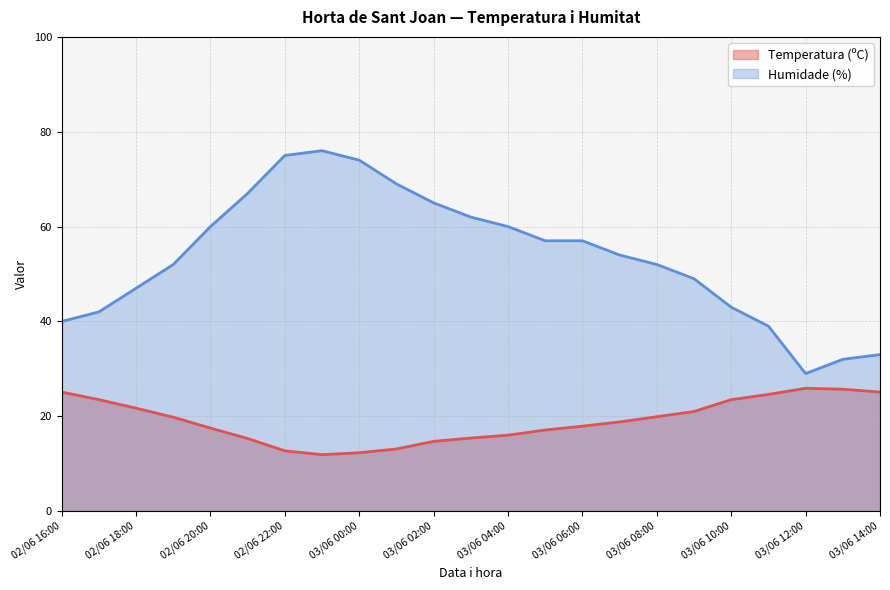

What is the sum of the Temperatura (ºC) values at 03/06 03:00 and 03/06 10:00?

38.9